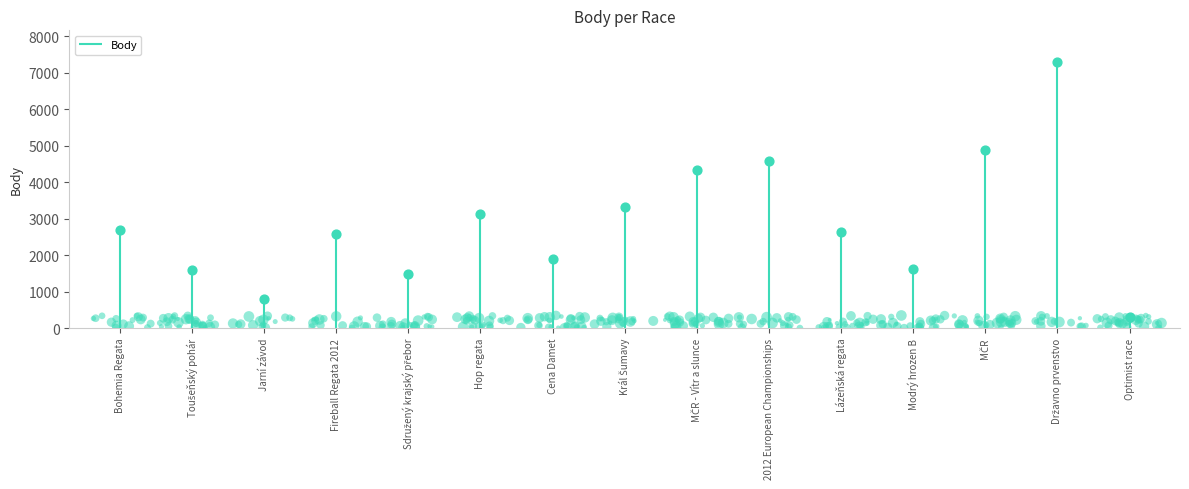

Approximately how many times larger is the value at Fireball Regata 2012 compared to Toušeňský pohár?

1.6